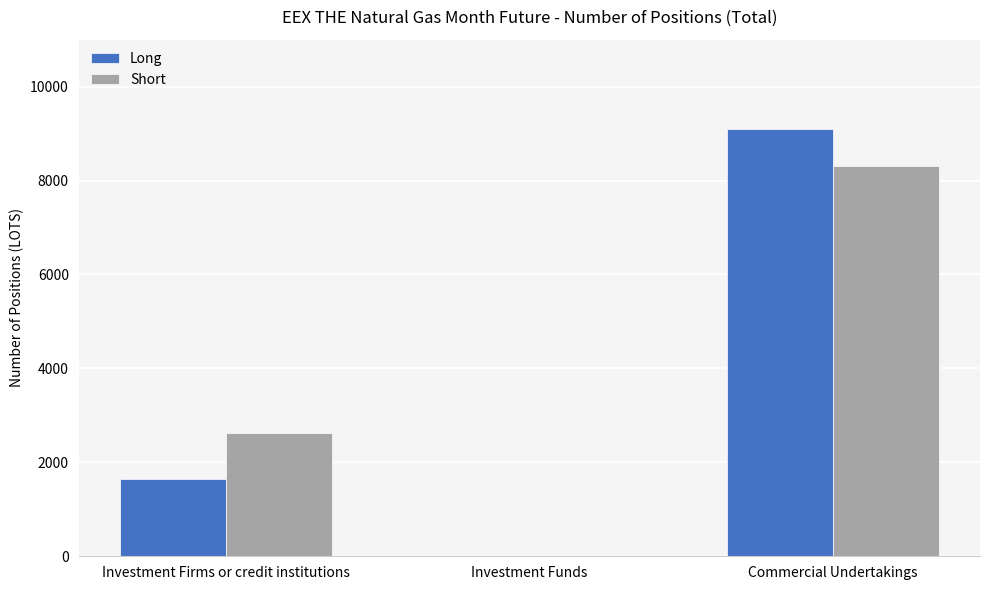

Which series has the largest range (max minus min)?

Long